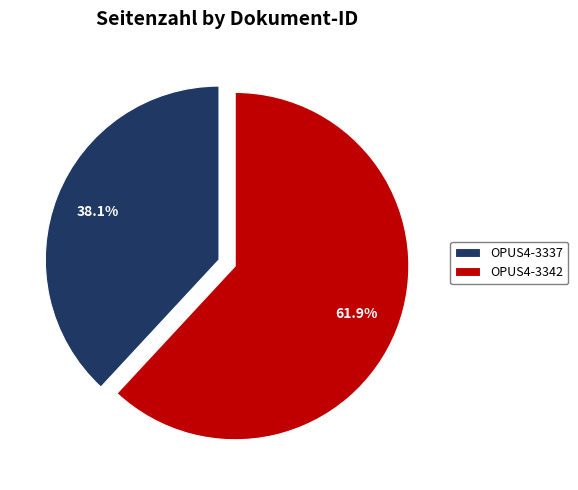

True or false: OPUS4-3342 accounts for 62% of the total.

True